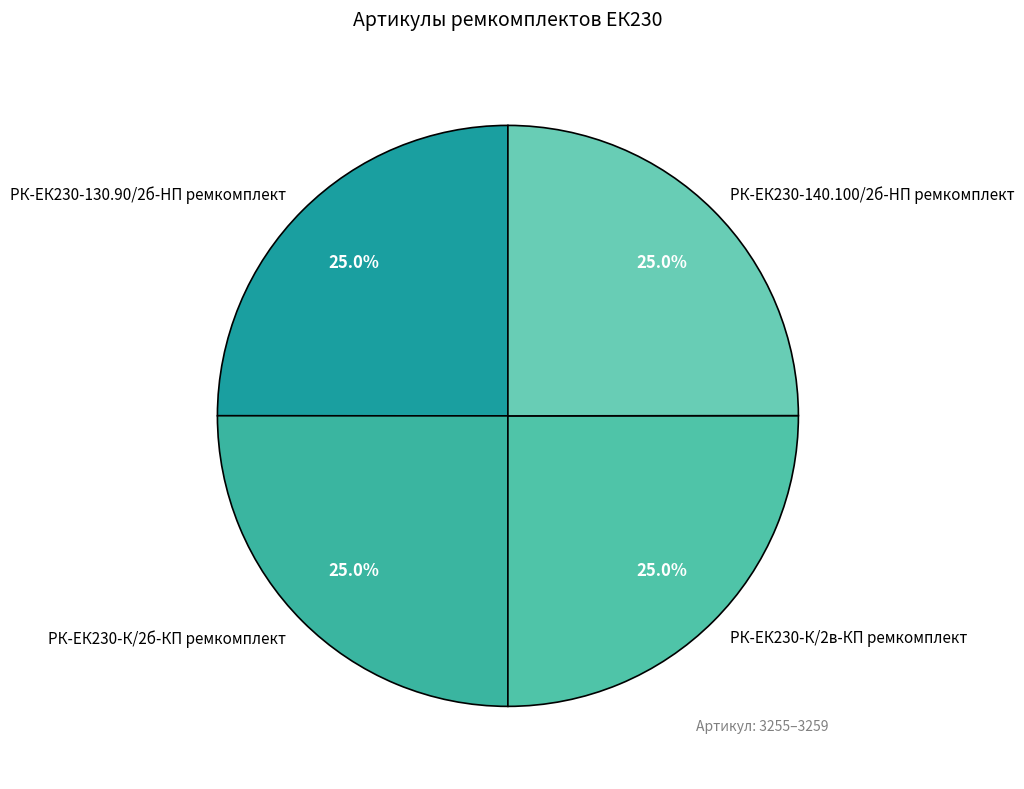

To the nearest percent, what portion does РК-ЕК230-130.90/2б-HП ремкомплект represent?

25%